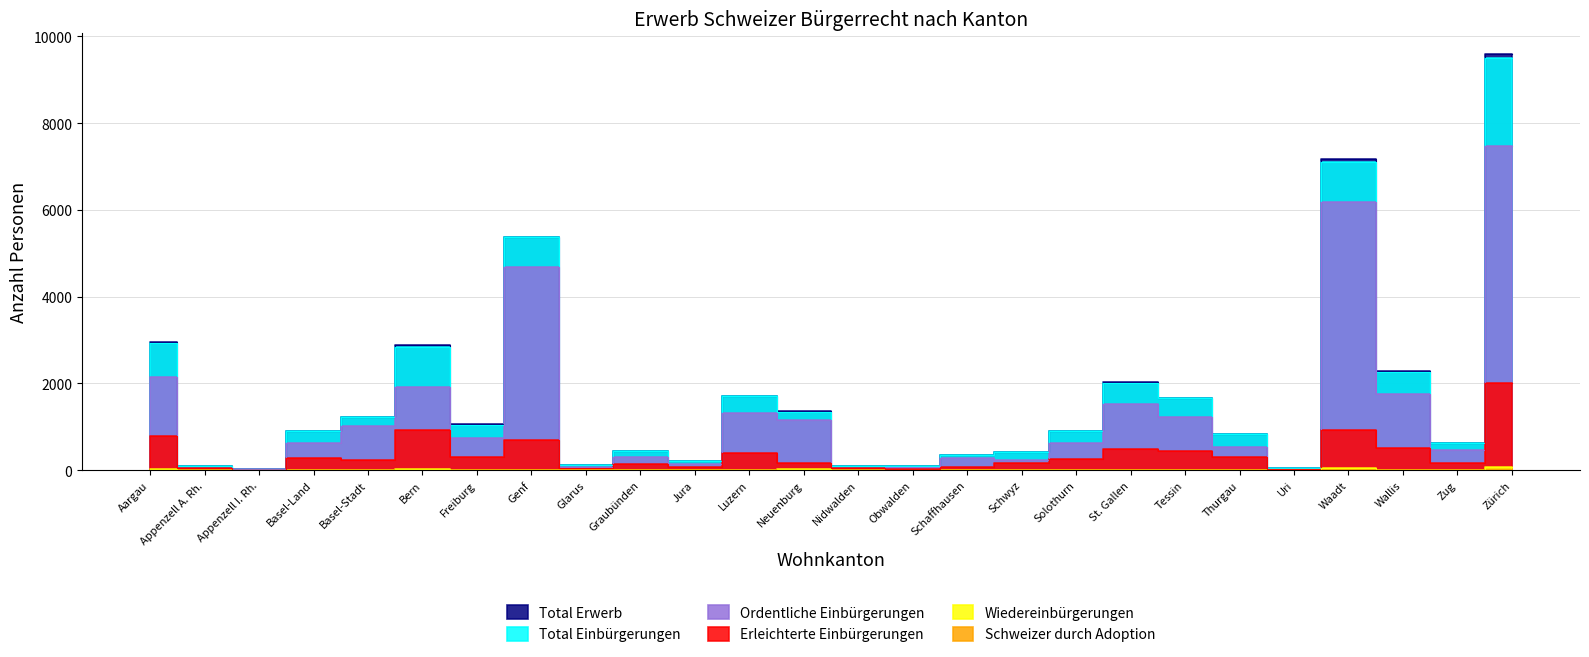

True or false: Wiedereinbürgerungen and Total Erwerb intersect in this chart.

False